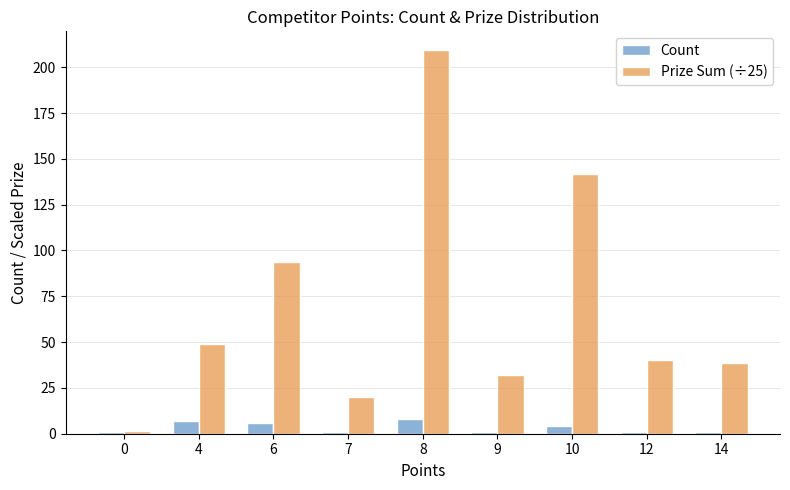

Is the value of Count at 4 greater than the value of Prize Sum (÷25) at 8?

No